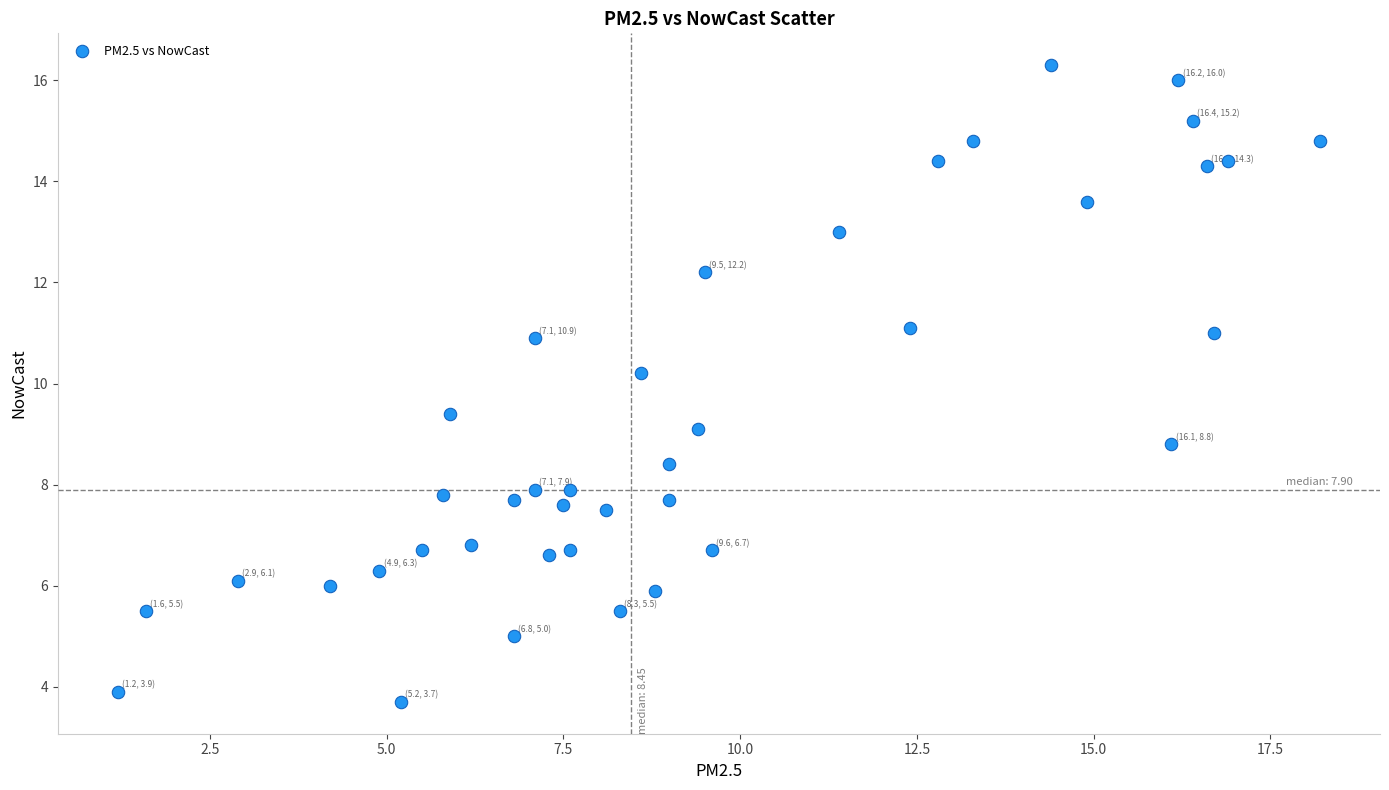

What Y value in the scatter plot is closest to 10?

10.2